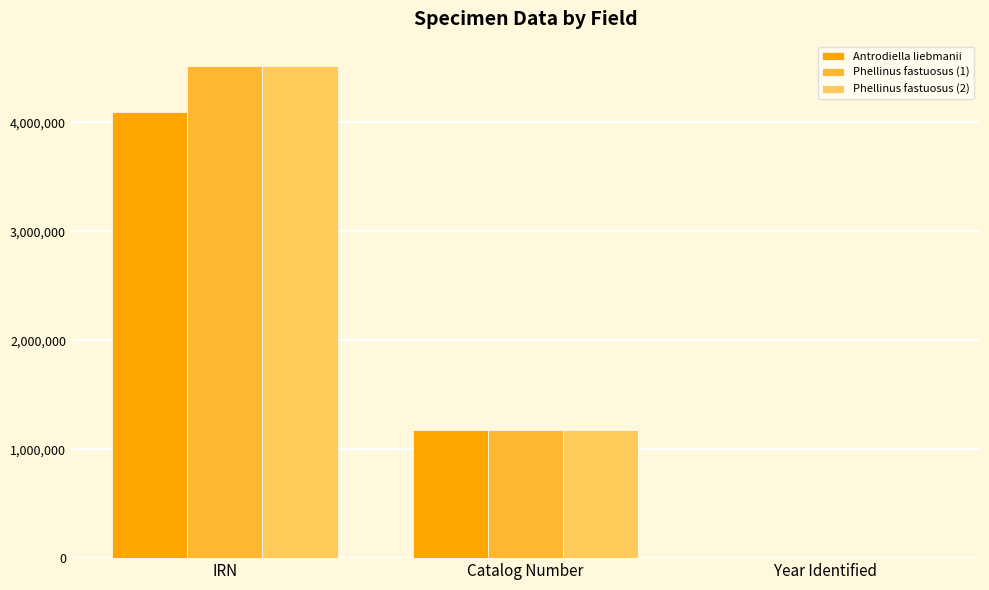

What is the greatest value displayed?

4516366